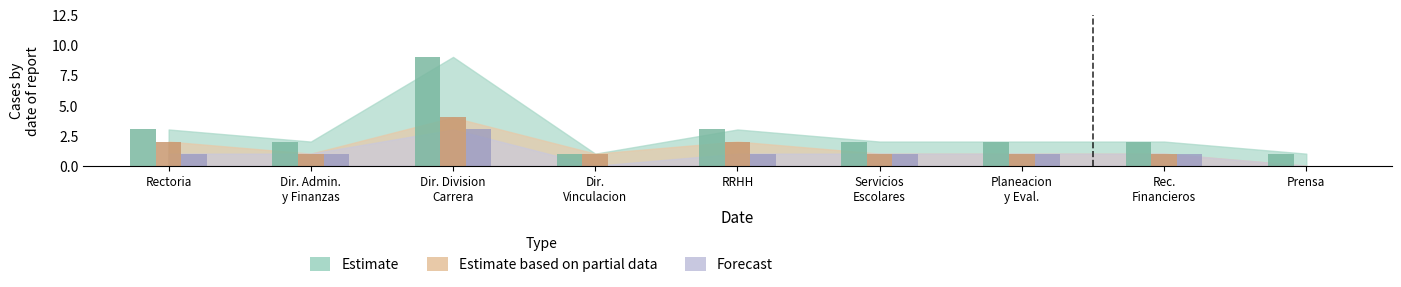

How many values in the Estimate based on partial data series exceed 1?

3